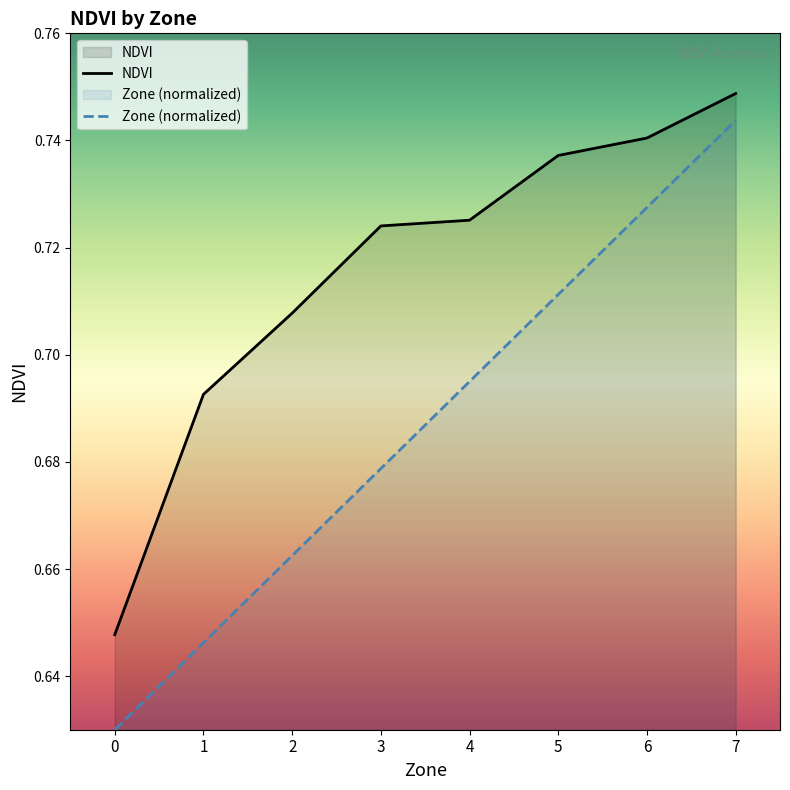

At how many categories does at least one series exceed 0?

8